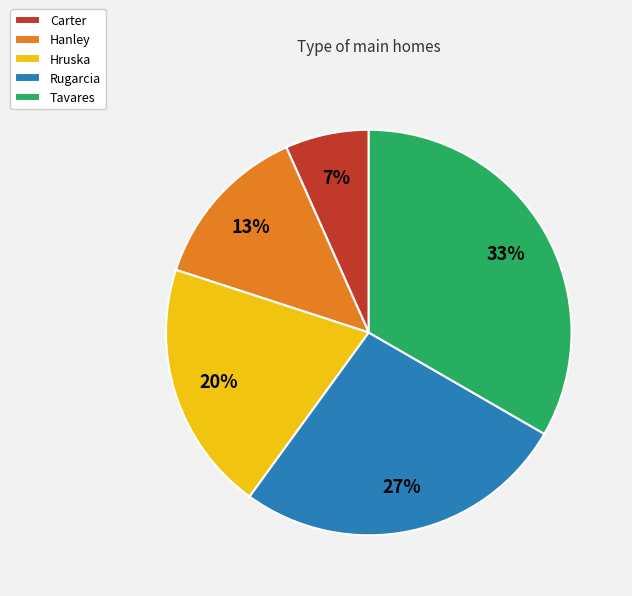

Which slice is the largest?

Tavares